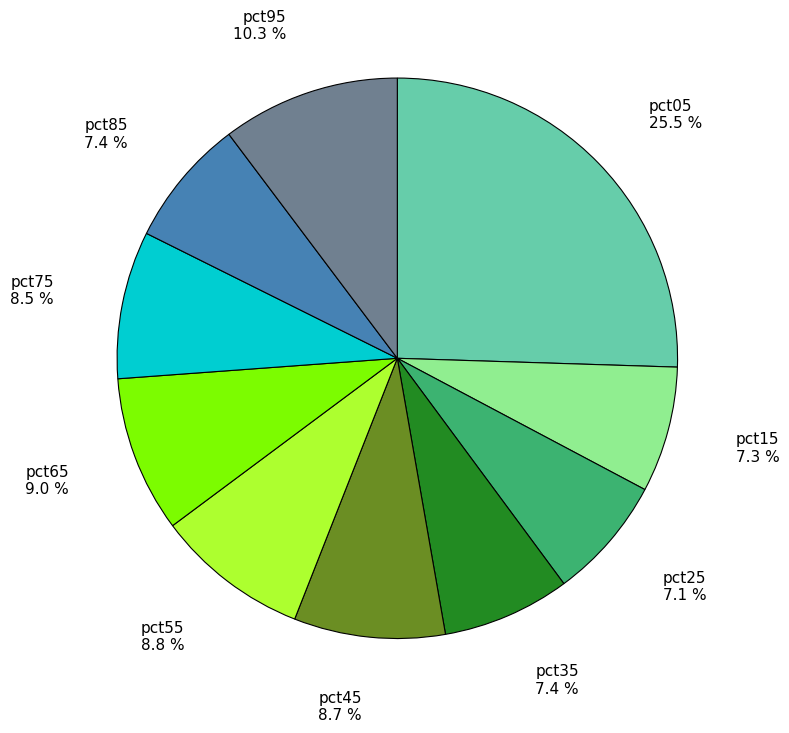

To the nearest percent, what is the difference between the pct85 and pct65 slice percentages?

2%